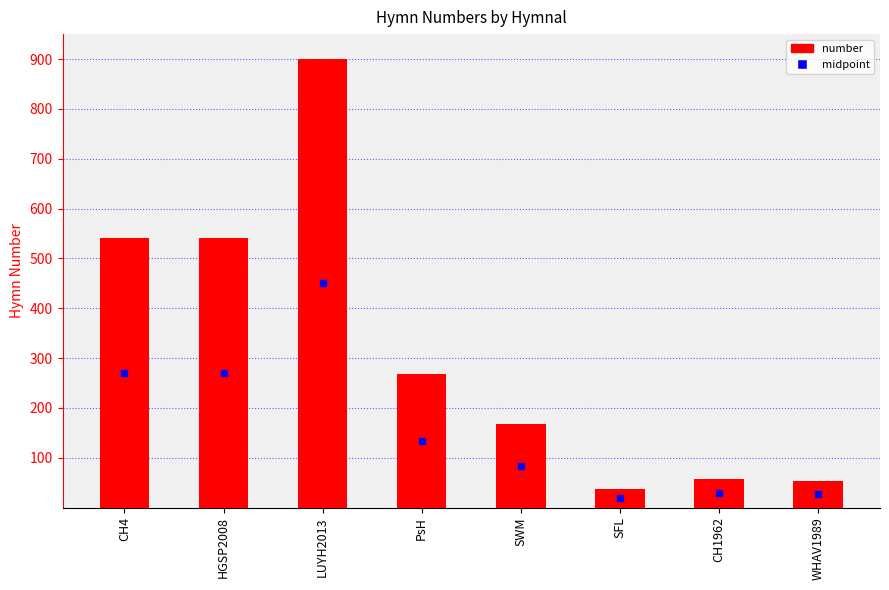

What is the change in value from LUYH2013 to WHAV1989?

-847